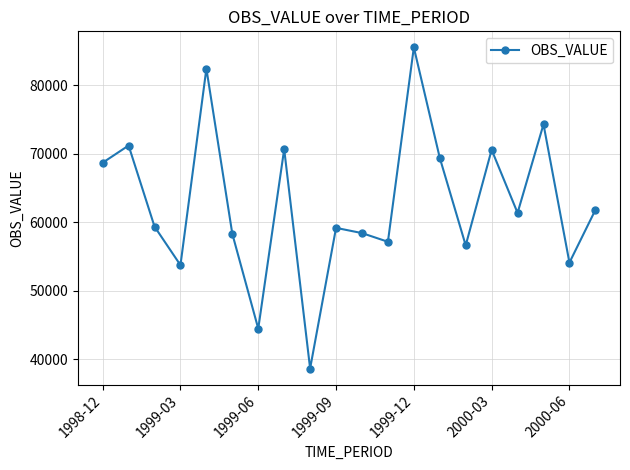

What is the difference between the maximum and second lowest values?

41000.9